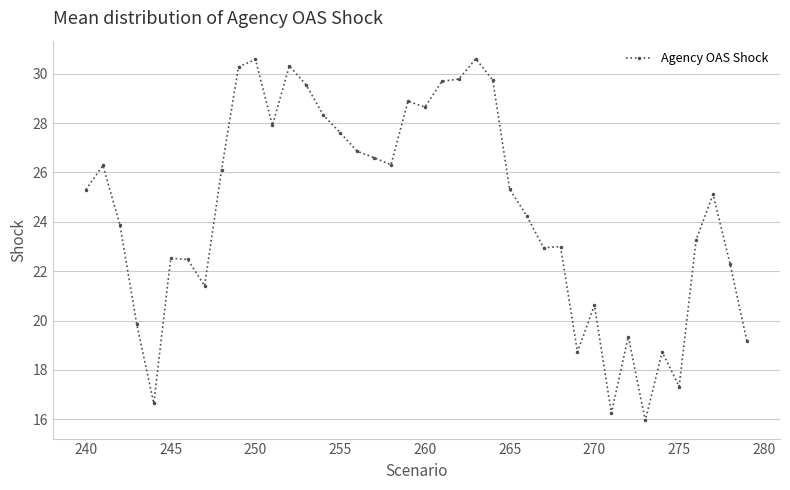

What is the value of the 18th point from the left?

26.6